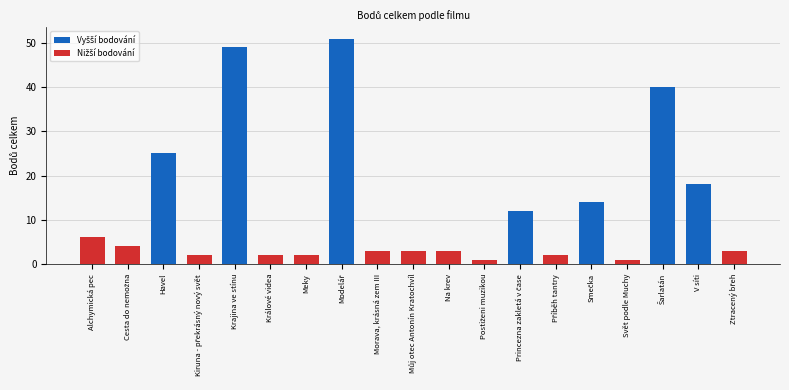

The value at V síti is 18. True or false?

True